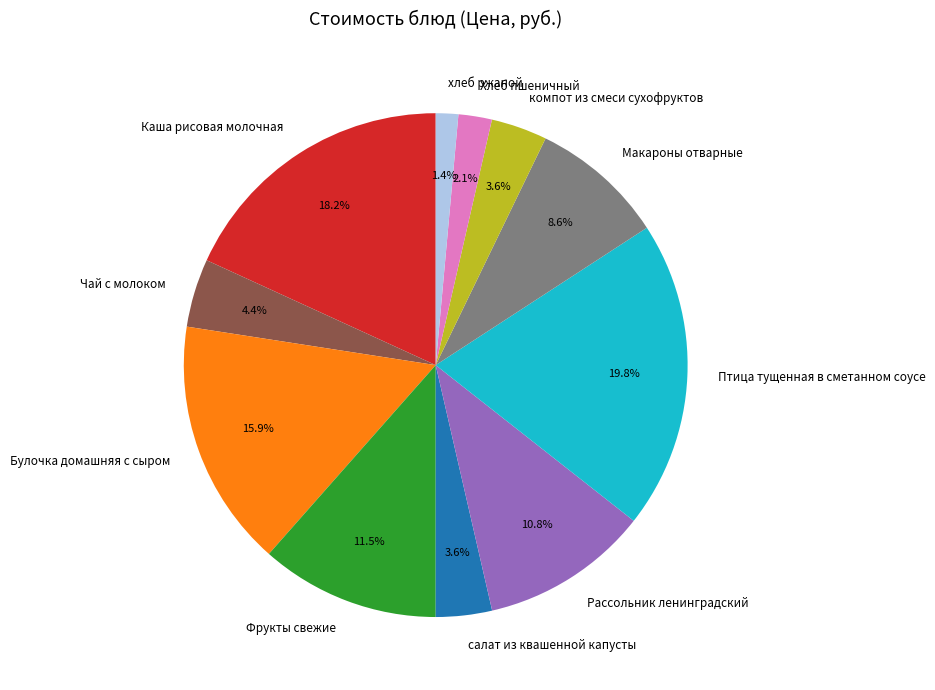

What portion of the pie excludes Рассольник ленинградский?

89.2%